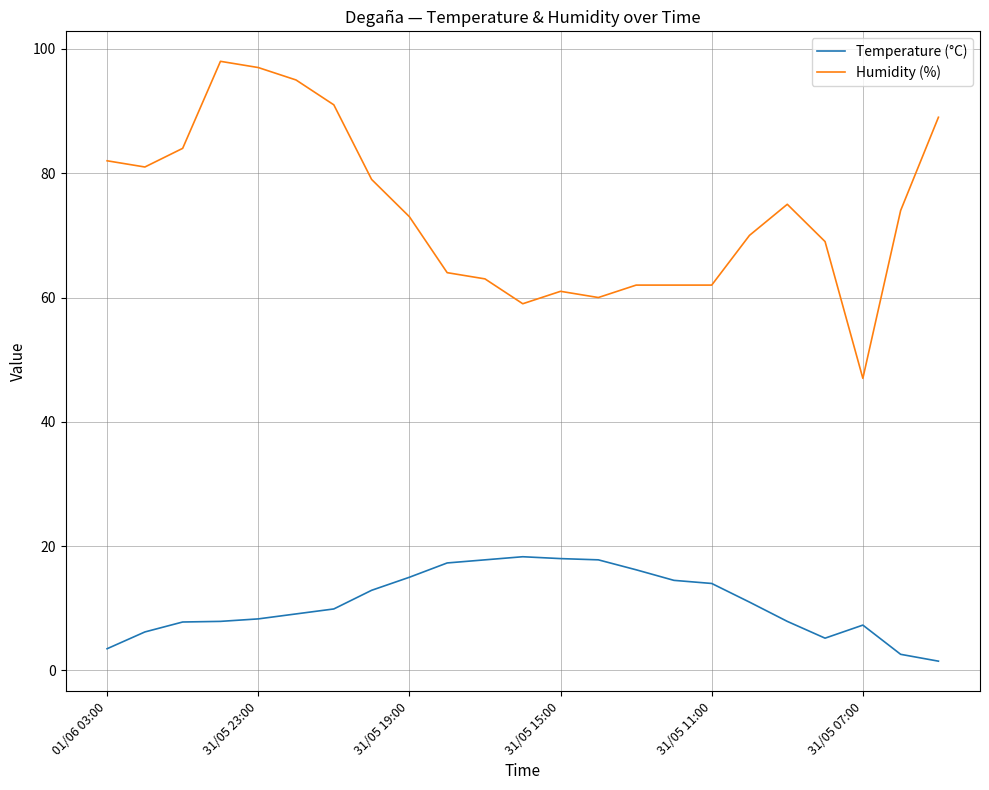

What is the maximum value shown in the chart?

98.0